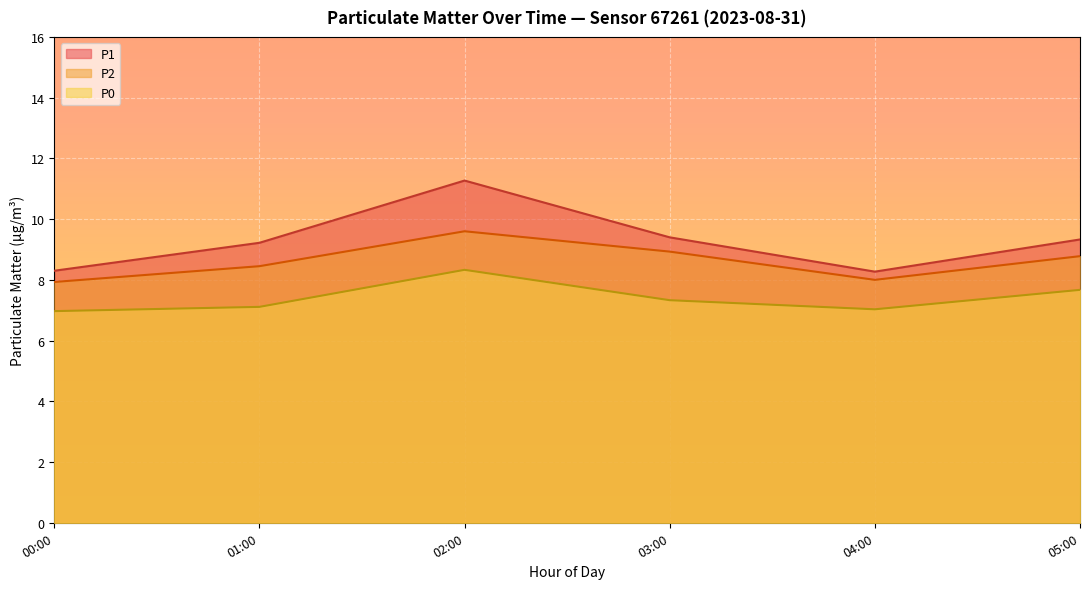

What position from the right is 04:00?

2